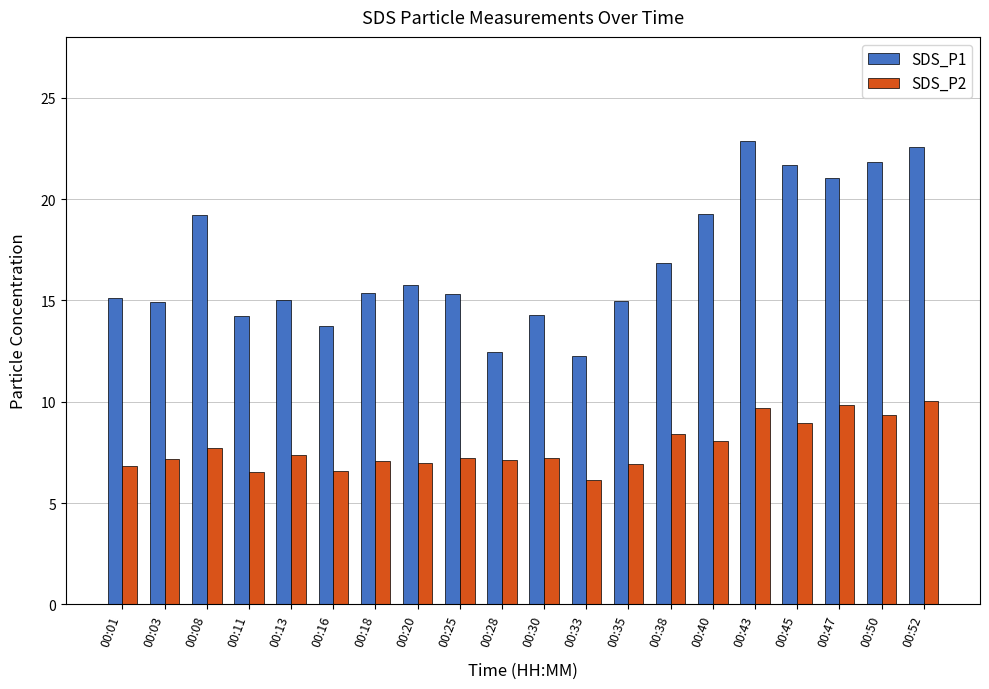

List the series in order of their peak value, lowest first.

SDS_P2, SDS_P1